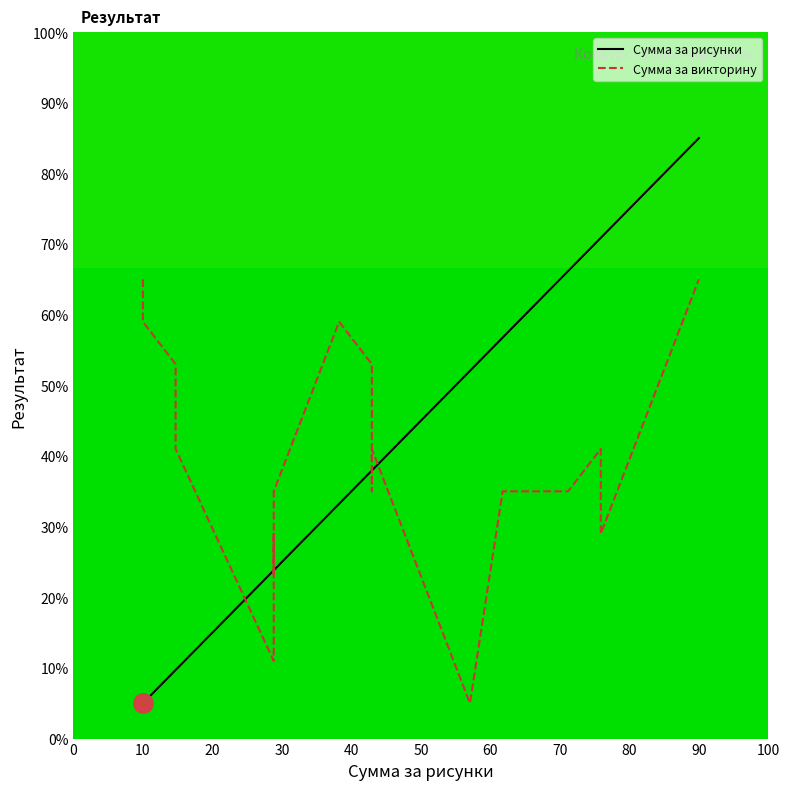

Reading left to right, extract all data points from this chart.

Сумма за рисунки: 5.0	5.0	9.7	9.7	23.8	23.8	23.8	23.8	33.2	37.9	37.9	37.9	47.4	52.1	56.8	66.2	70.9	70.9	80.3	85.0
Сумма за викторину: 65.0	59.0	53.0	41.0	11.0	29.0	23.0	35.0	59.0	53.0	35.0	41.0	17.0	5.0	35.0	35.0	41.0	29.0	53.0	65.0